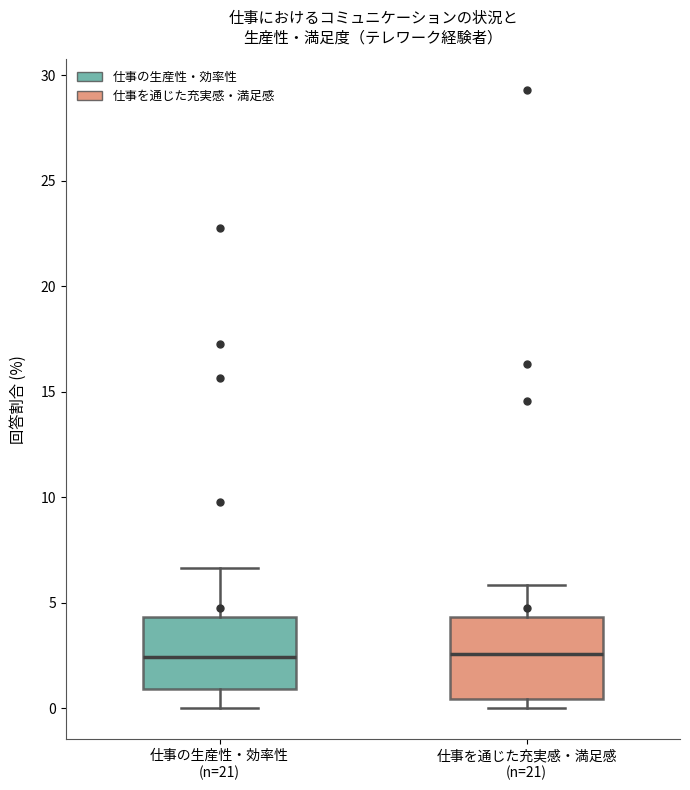

Reading left to right, read every box against the y-axis: the position of its median line, the range the box covers, and the ends of its whiskers. The values are not printed on the chart, so give them approximately, as read against the axis.

仕事の生産性・効率性 (n=21): median 2.5, box 1.0 to 4.5, whiskers 0.0 to 6.5
仕事を通じた充実感・満足感 (n=21): median 2.5, box 0.5 to 4.5, whiskers 0.0 to 6.0